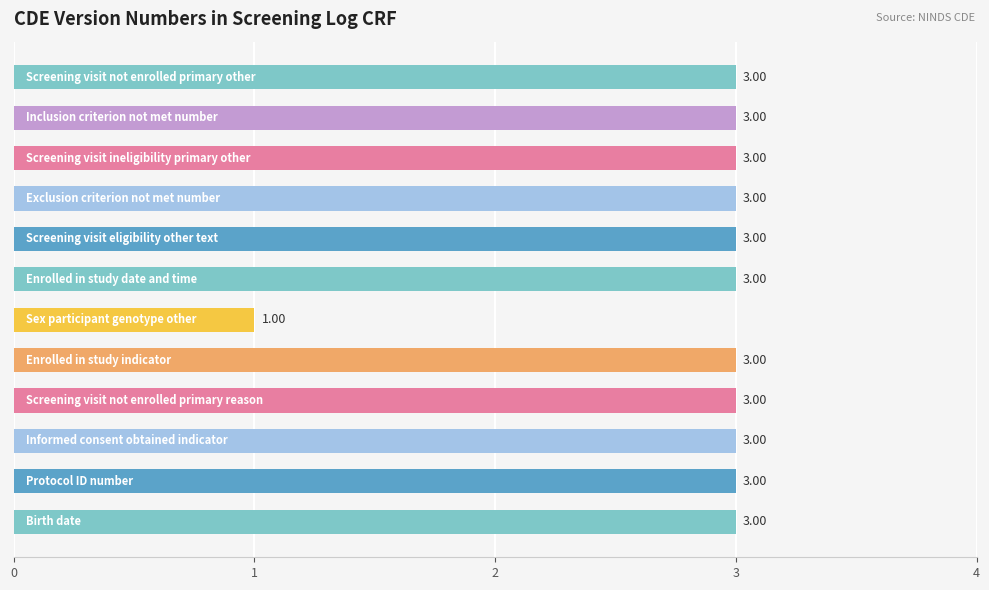

What is the smallest value displayed?

1